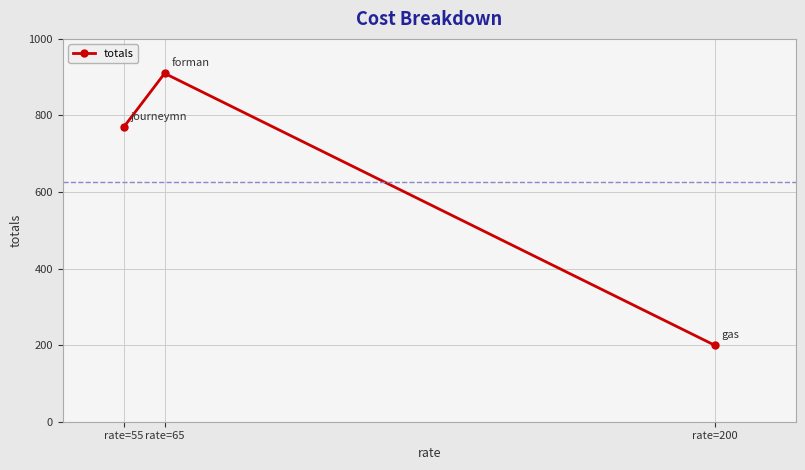

What is the value of the 1st point from the left?

770